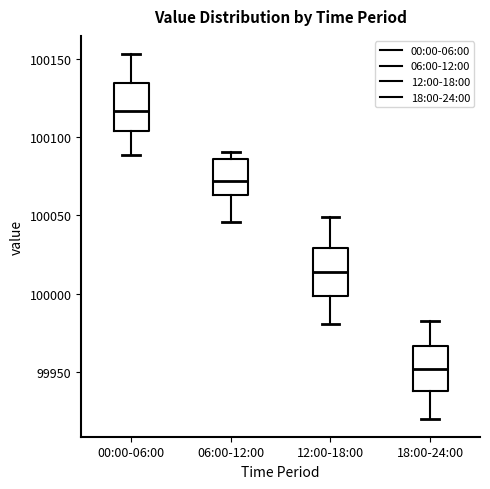

Reading left to right, read every box against the y-axis: the position of its median line, the range the box covers, and the ends of its whiskers. The values are not printed on the chart, so give them approximately, as read against the axis.

00:00-06:00: median 100115, box 100105 to 100135, whiskers 100090 to 100155
06:00-12:00: median 100070, box 100065 to 100085, whiskers 100045 to 100090
12:00-18:00: median 100015, box 100000 to 100030, whiskers 99980 to 100050
18:00-24:00: median 99950, box 99935 to 99965, whiskers 99920 to 99985